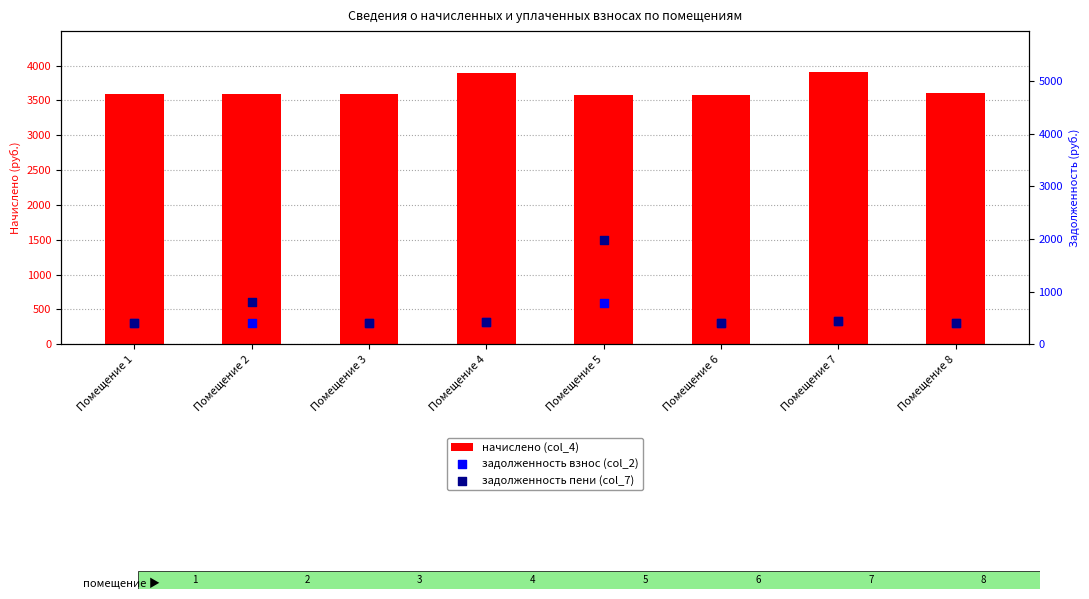

Which series has the largest total across all categories?

начислено (col_4)